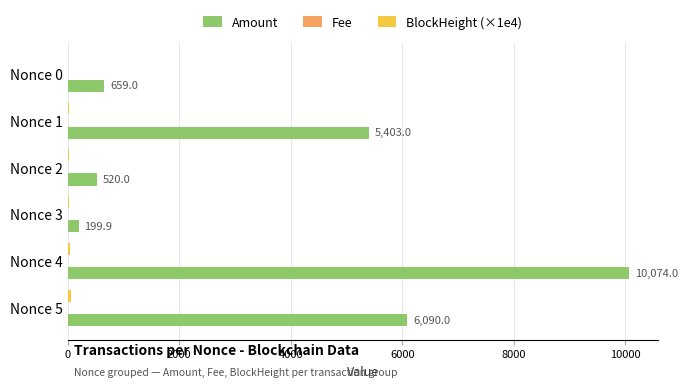

Where is Amount nearest to the value 5136?

Nonce 1